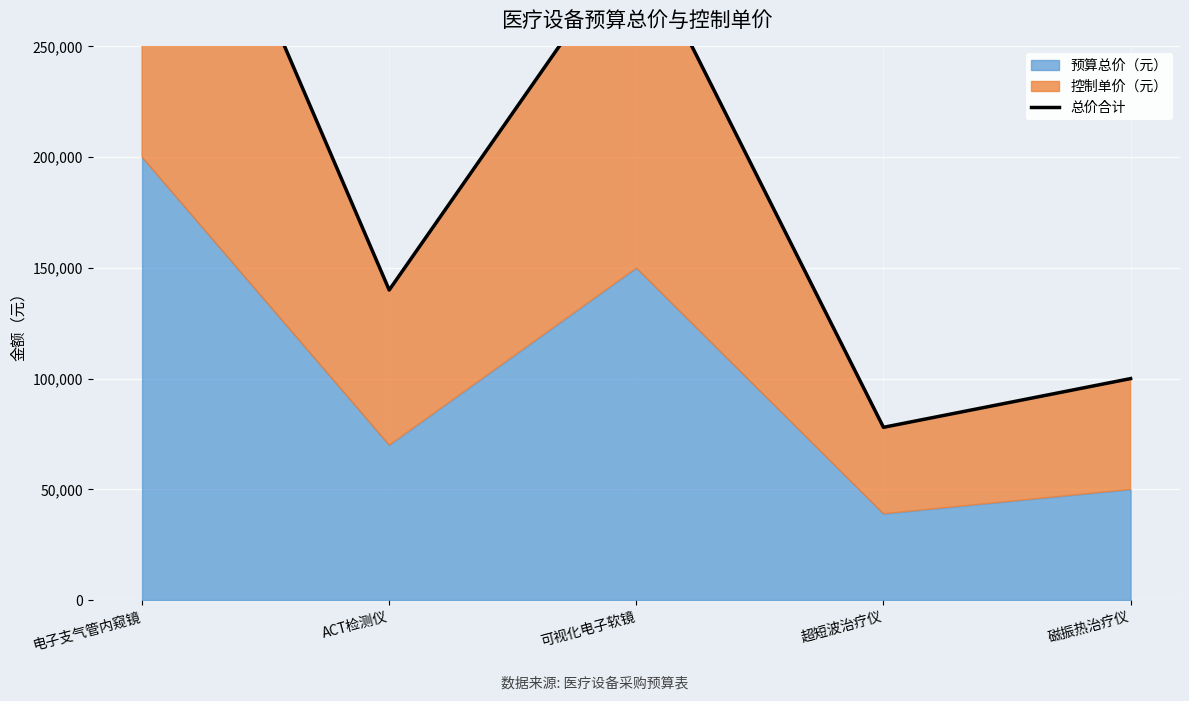

What is the value of the 2nd point from the left?

140000